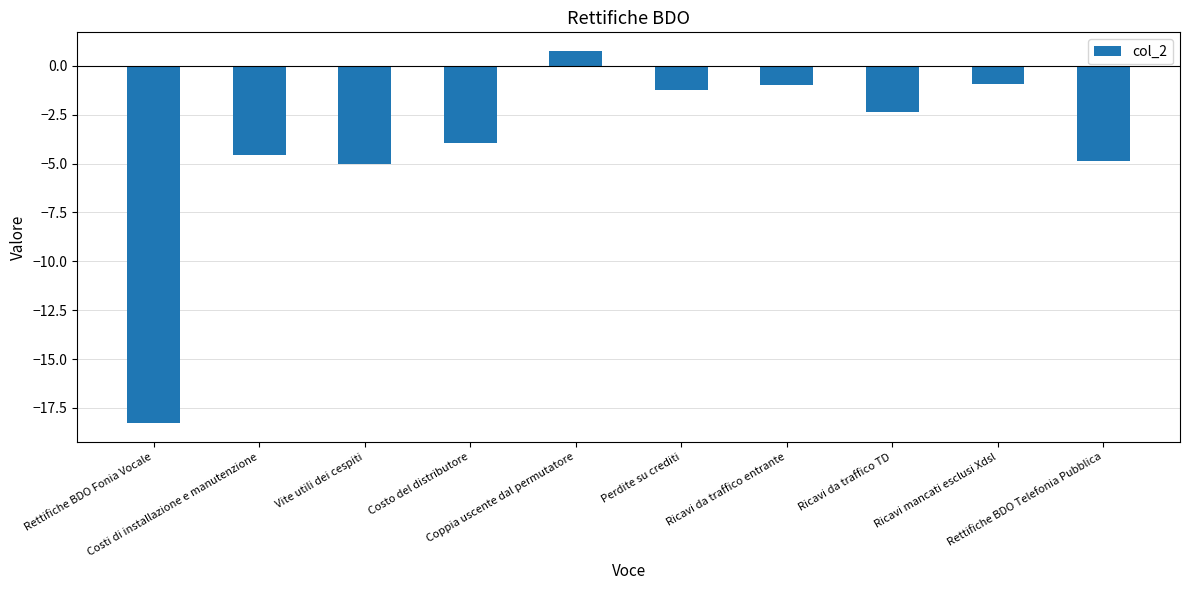

What is the difference between the second highest and minimum values?

17.4